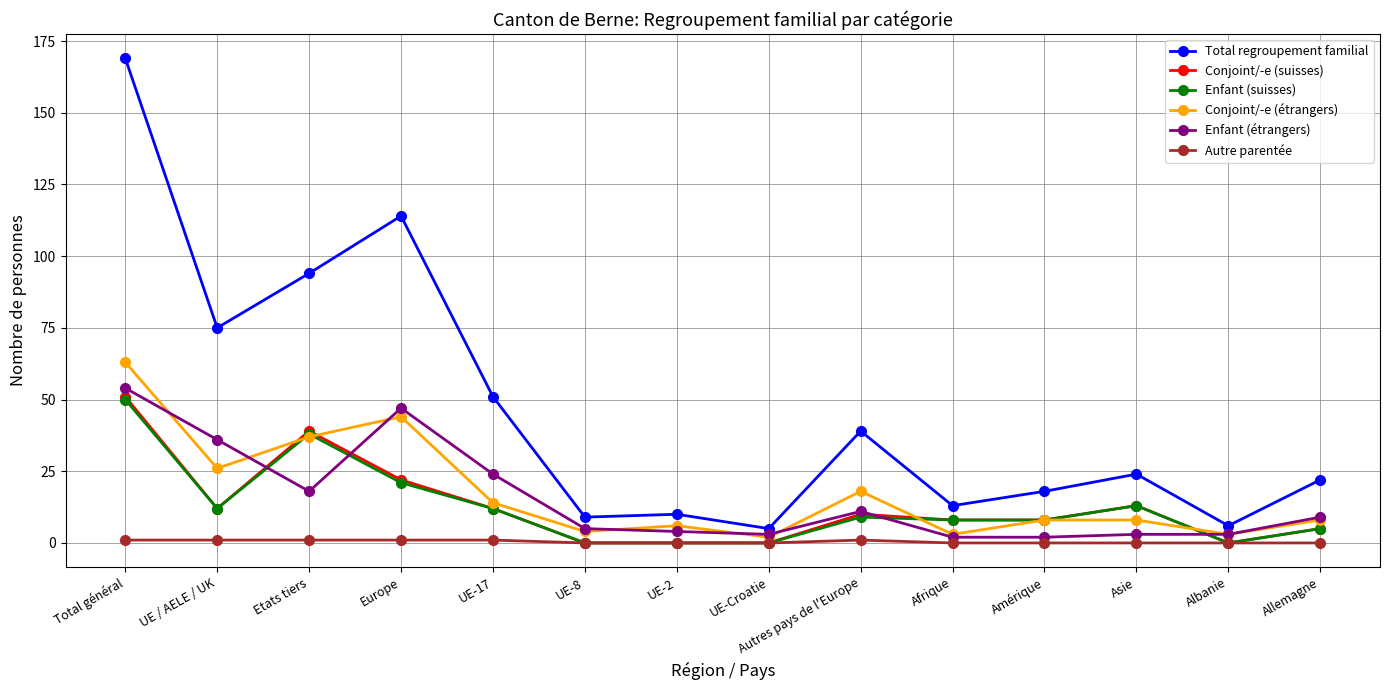

True or false: Total regroupement familial has a value of 13 at Allemagne.

False